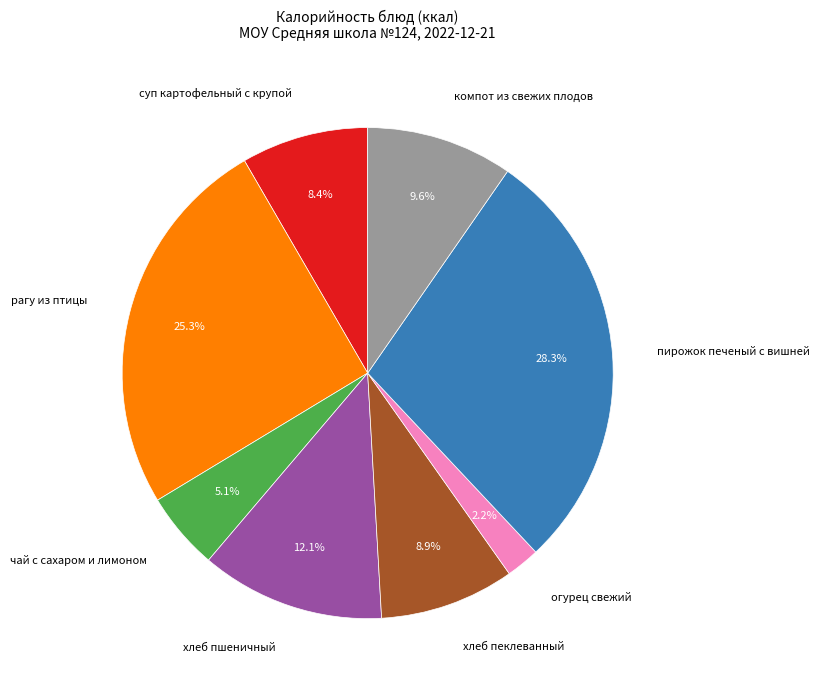

What portion of the pie excludes чай с сахаром и лимоном?

94.9%